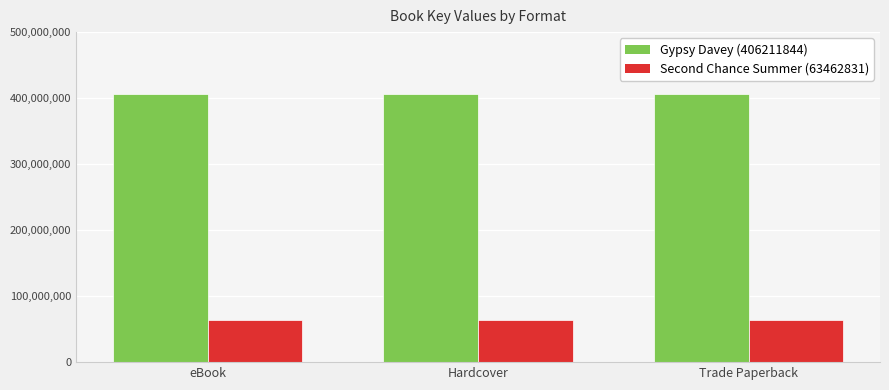

What is the total value across all series at eBook?

469674675